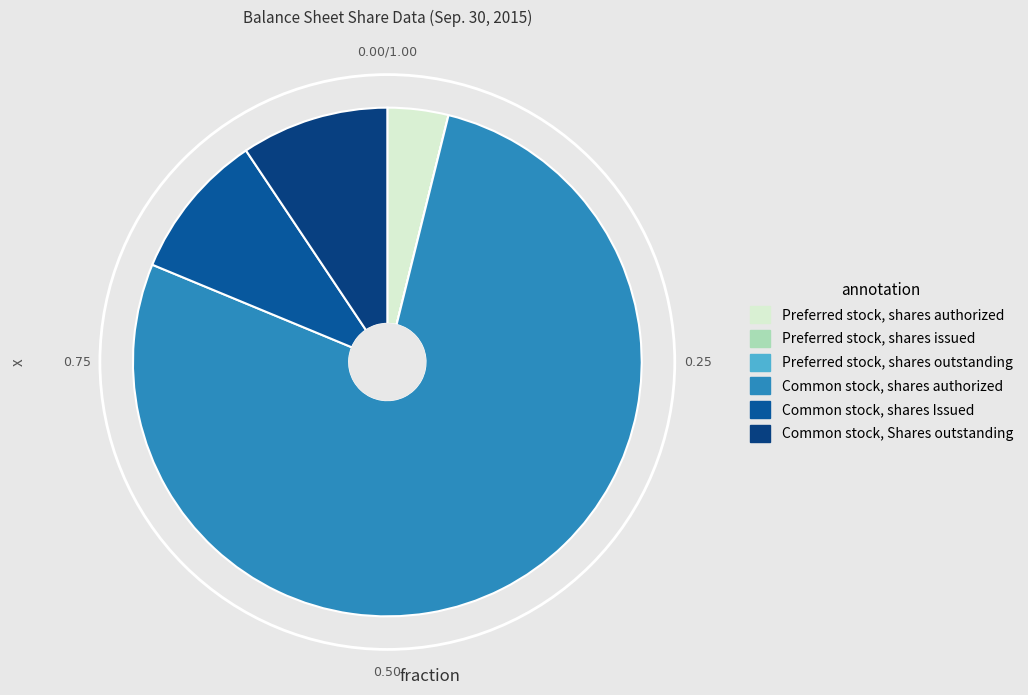

Is the sum of Common stock, Shares outstanding and Preferred stock, shares outstanding greater than half?

No